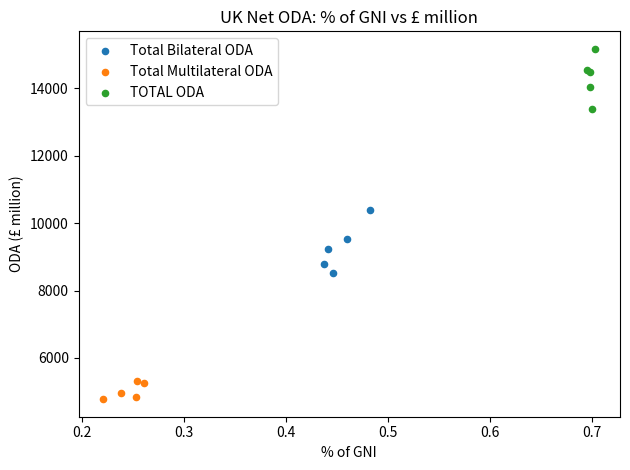

Which series has the largest Y range (max minus min)?

Total Bilateral ODA